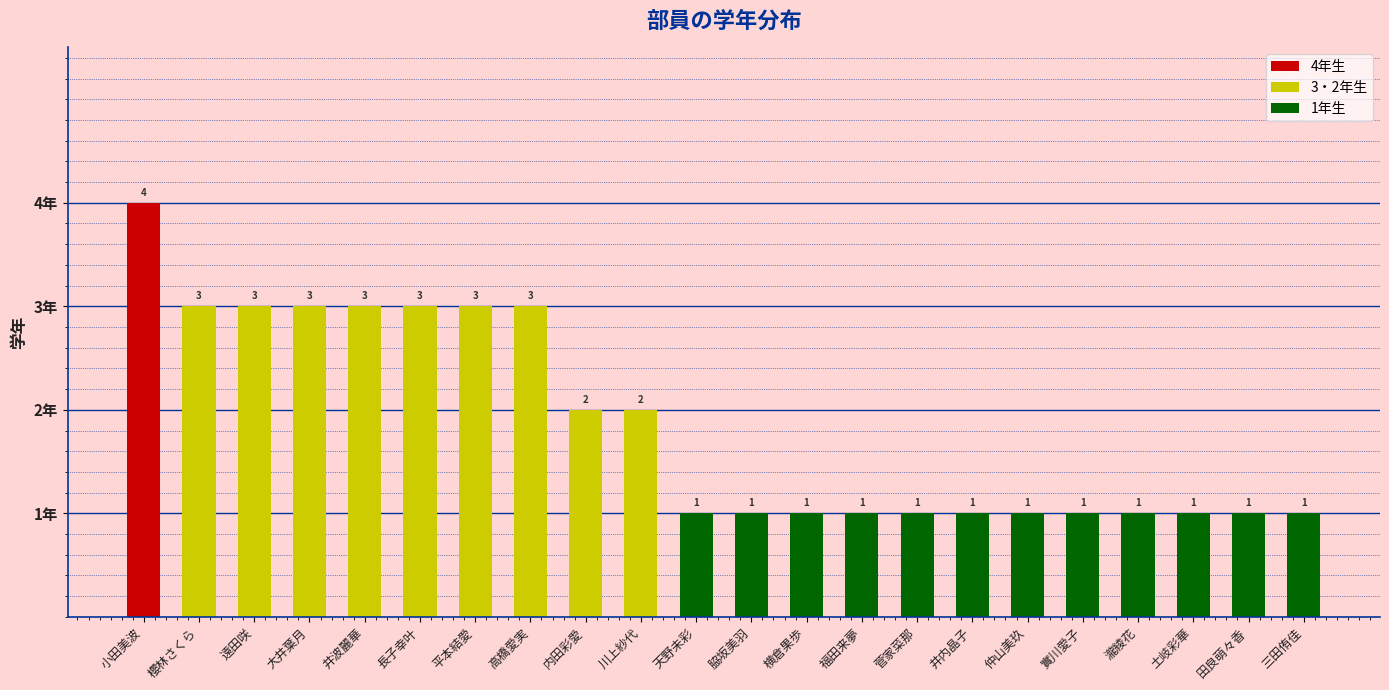

List the labels in order of value, smallest first.

天野未彩, 脇坂美羽, 横倉果歩, 福田来夢, 菅家菜那, 井内晶子, 仲山美玖, 實川愛子, 瀧綾花, 土岐彩華, 田良萌々香, 三田侑佳, 内田彩愛, 川上紗代, 櫻林さくら, 遠田咲, 大井葉月, 井波麗華, ⾧子幸叶, 平本結愛, 高橋愛実, 小田美波